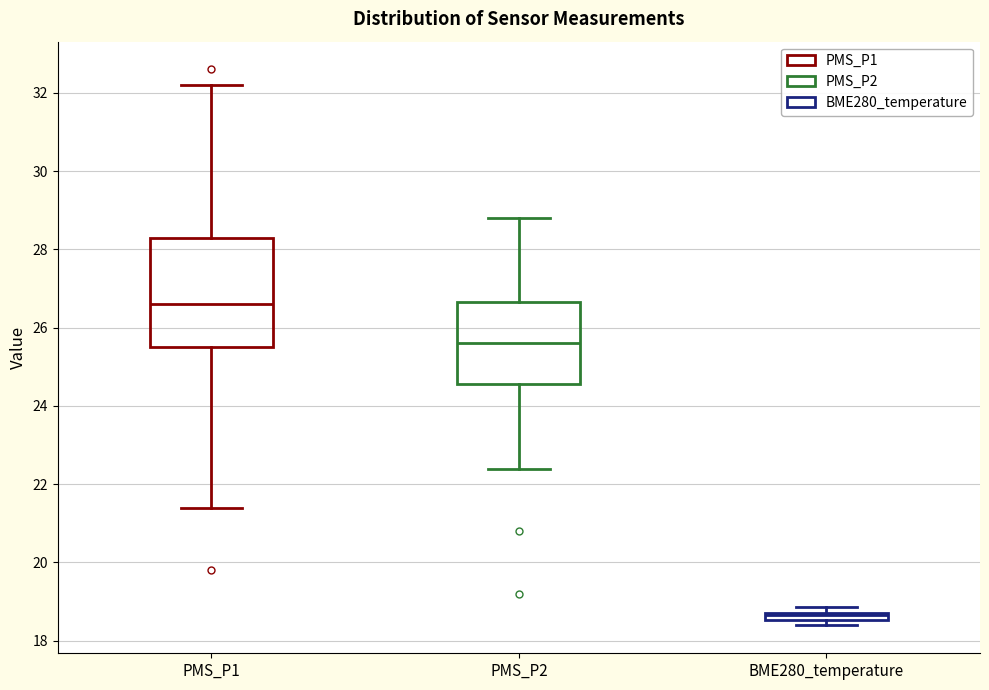

Where is the lower edge of the box for BME280_temperature on the y-axis? The values are not printed on the chart, so give them approximately, as read against the axis.

18.6